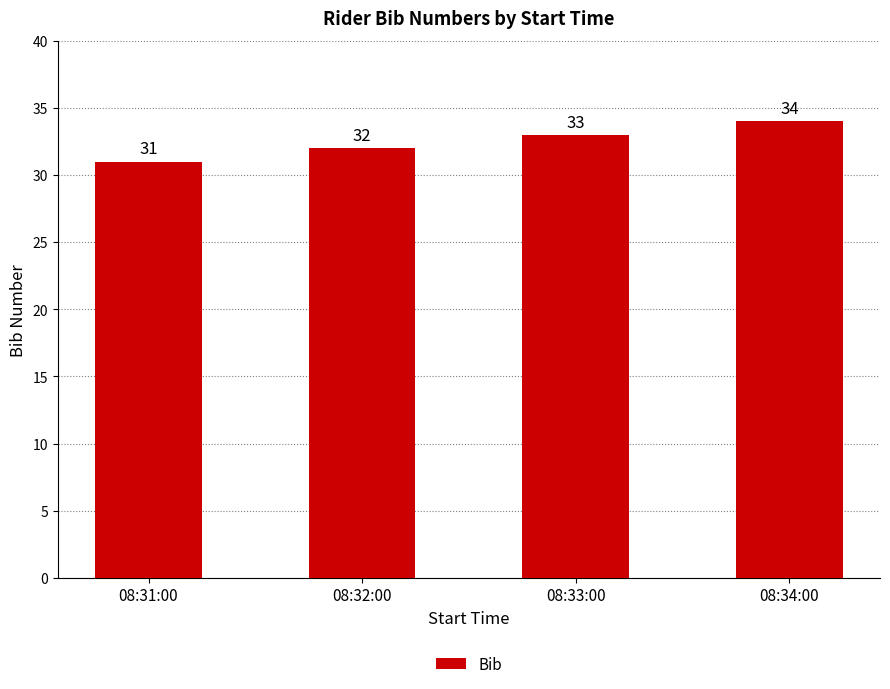

Count the number of categories in the chart.

4